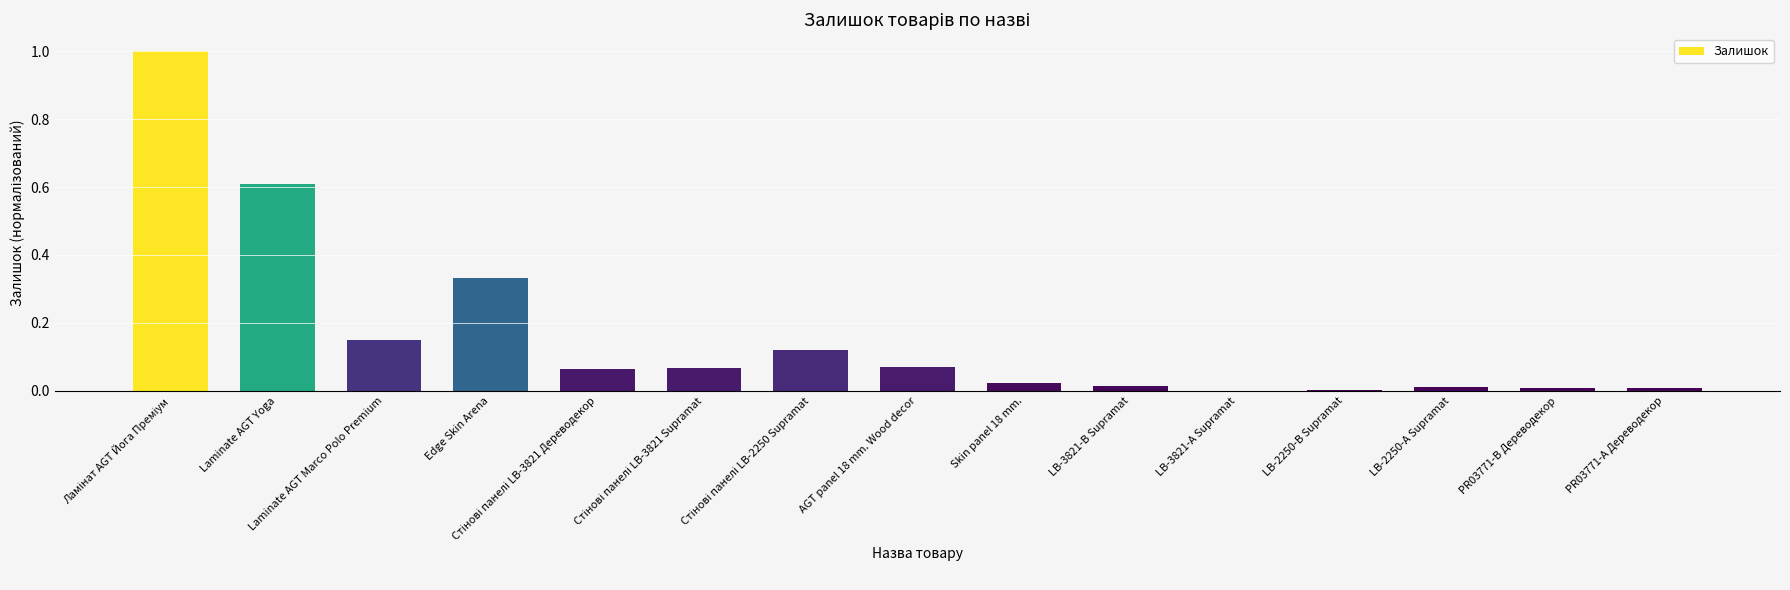

What is the maximum value shown in the chart?

1.0